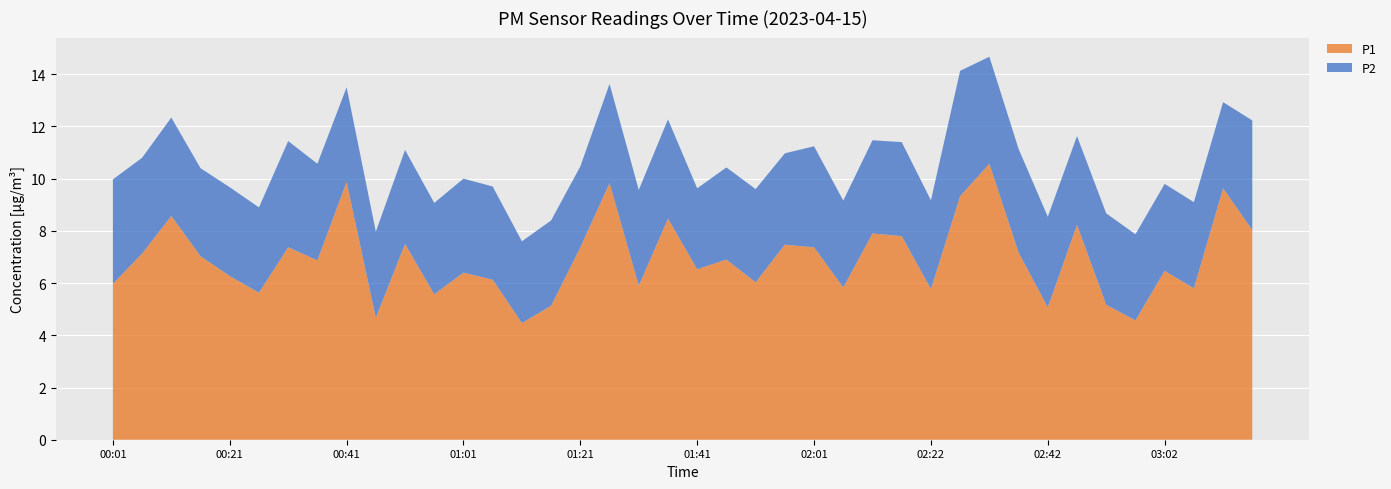

Reading right to left, extract all data points from this chart.

P1: 8.0	9.6	5.8	6.5	4.6	5.2	8.2	5.1	7.2	10.6	9.3	5.8	7.8	7.9	5.8	7.4	7.5	6.0	6.9	6.5	8.5	5.9	9.8	7.4	5.1	4.5	6.1	6.4	5.6	7.5	4.7	9.9	6.9	7.4	5.6	6.3	7.0	8.6	7.1	6.0
P2: 4.2	3.3	3.3	3.3	3.3	3.5	3.4	3.5	4.0	4.1	4.8	3.4	3.6	3.6	3.3	3.9	3.5	3.6	3.5	3.1	3.8	3.7	3.8	3.1	3.3	3.1	3.6	3.6	3.5	3.6	3.3	3.6	3.7	4.1	3.3	3.4	3.4	3.8	3.7	4.0